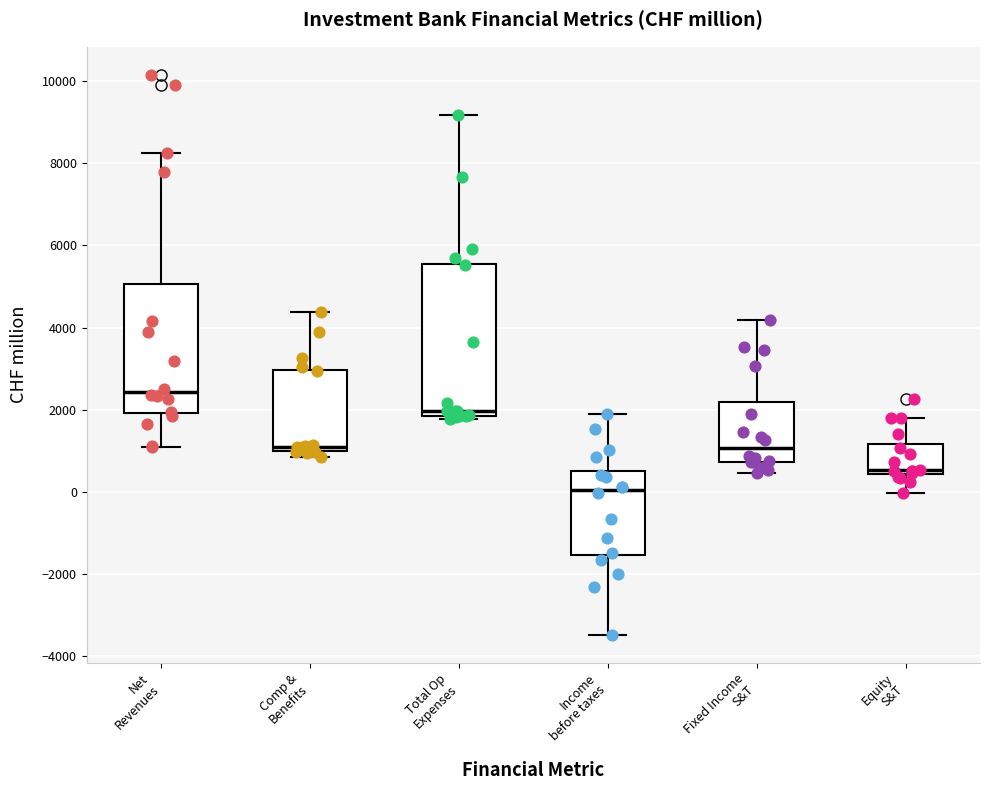

Reading left to right, read every box against the y-axis: the position of its median line, the range the box covers, and the ends of its whiskers. The values are not printed on the chart, so give them approximately, as read against the axis.

Net Revenues: median 2400, box 2000 to 5000, whiskers 1200 to 8200
Comp & Benefits: median 1000 (just above the box's lower edge), box 1000 to 3000, whiskers 800 to 4400
Total Op Expenses: median 2000, box 1800 to 5600, whiskers 1800 (just below the box's lower edge) to 9200
Income before taxes: median 0, box -1600 to 600, whiskers -3400 to 2000
Fixed Income S&T: median 1000, box 800 to 2200, whiskers 400 to 4200
Equity S&T: median 600, box 400 to 1200, whiskers 0 to 1800